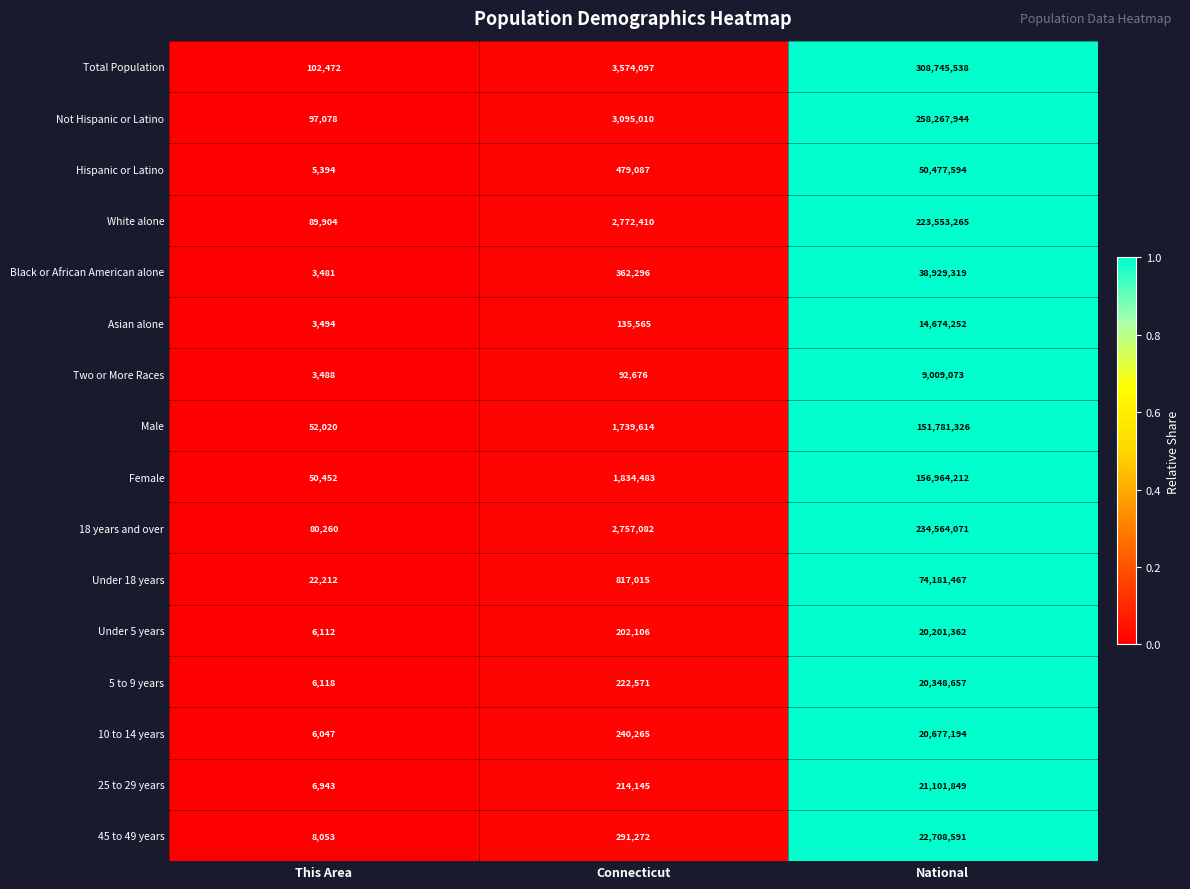

What is the total value across all series at Connecticut?

18829694